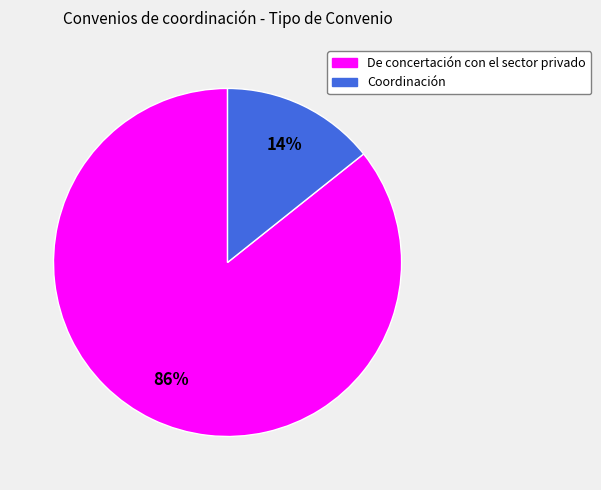

Do Coordinación and De concertación con el sector privado together represent more than half of the pie?

Yes